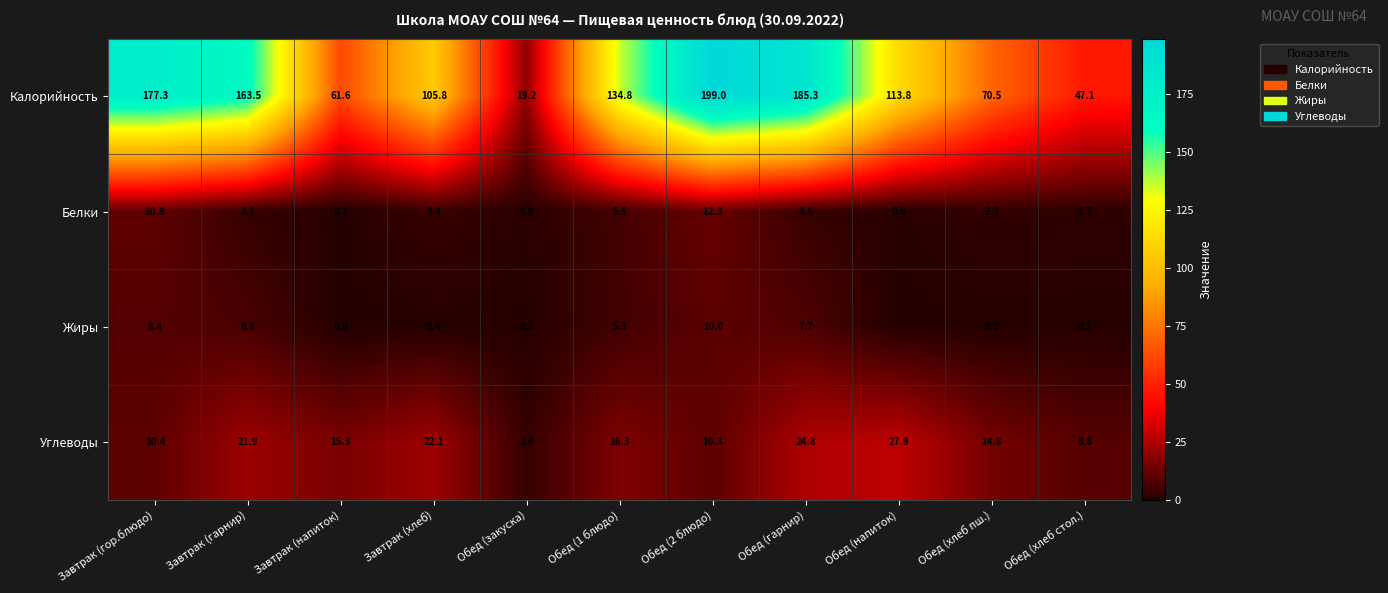

What is the difference between the maximum and minimum values in the Калорийность series?

179.8